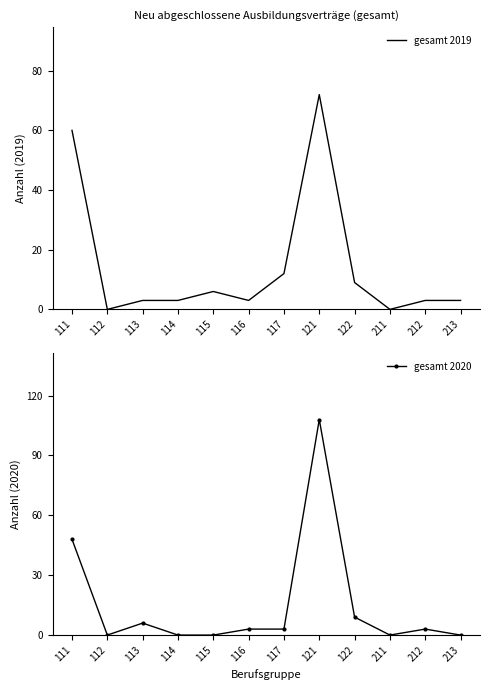

How many positive values does the gesamt 2020 series have?

7